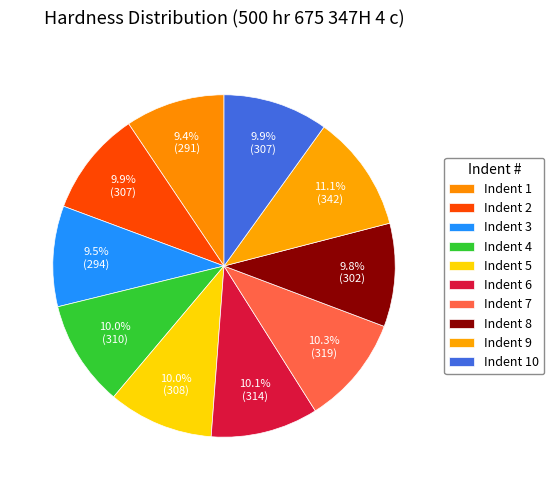

Which slice is the smallest?

Indent 1